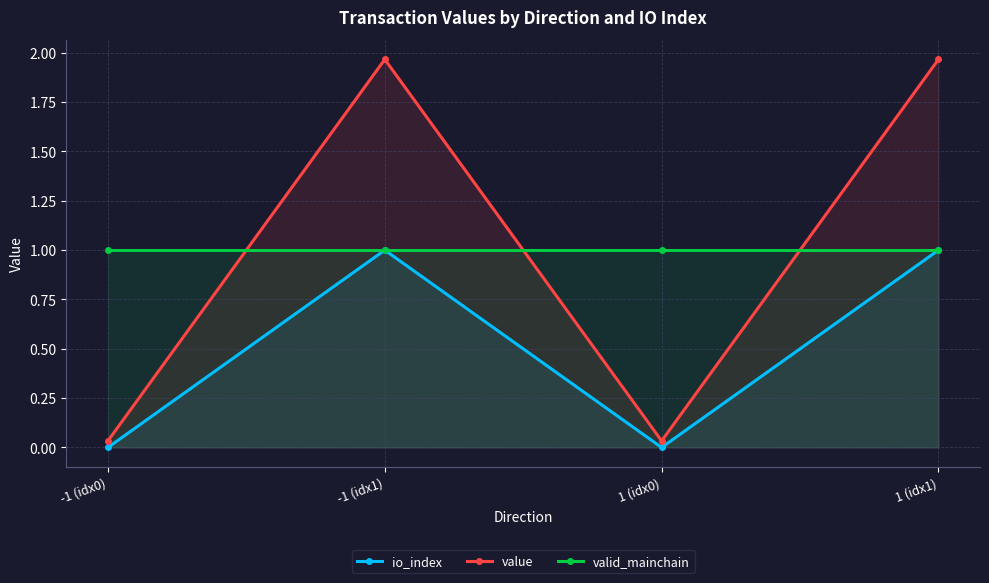

What is the difference between the value values at 1 (idx1) and 1 (idx0)?

1.9